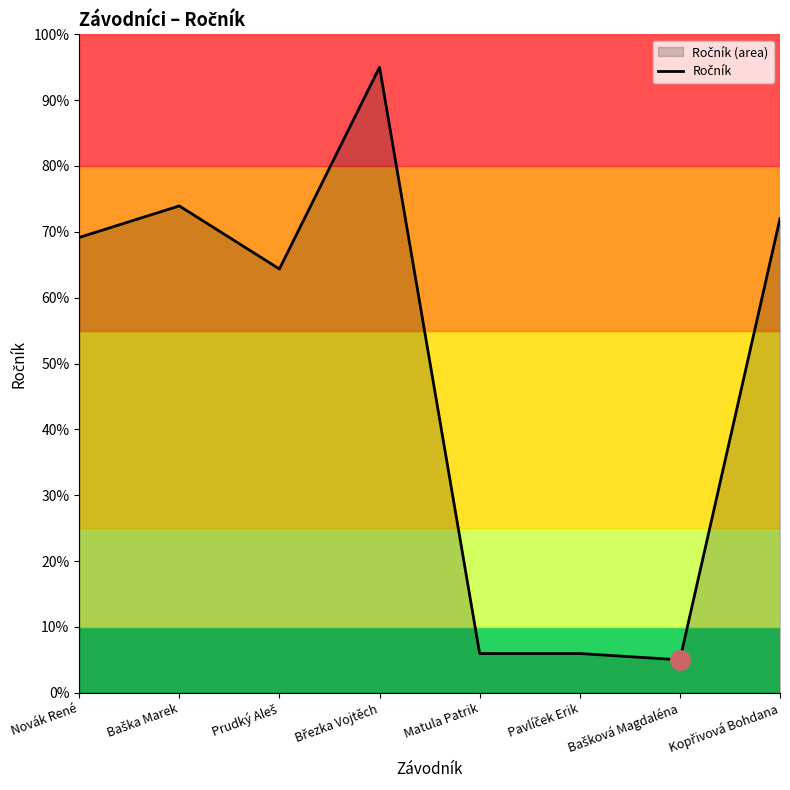

Is it true that the value at Březka Vojtěch is 95.0?

True